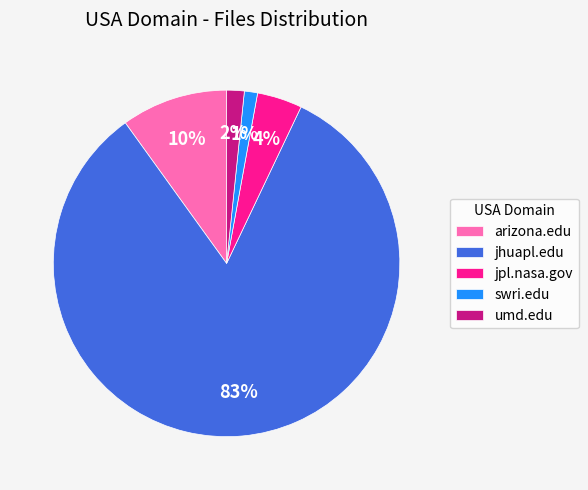

The swri.edu slice represents 11% of the pie. True or false?

False